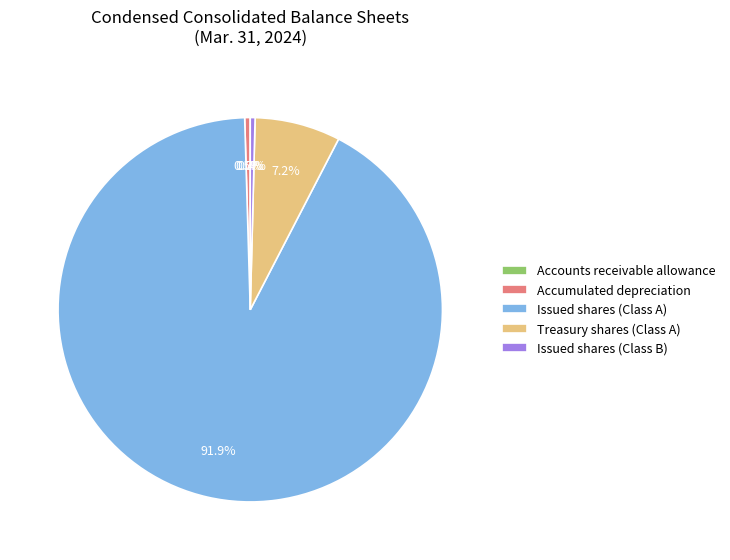

Which slice is the largest?

Issued shares (Class A)